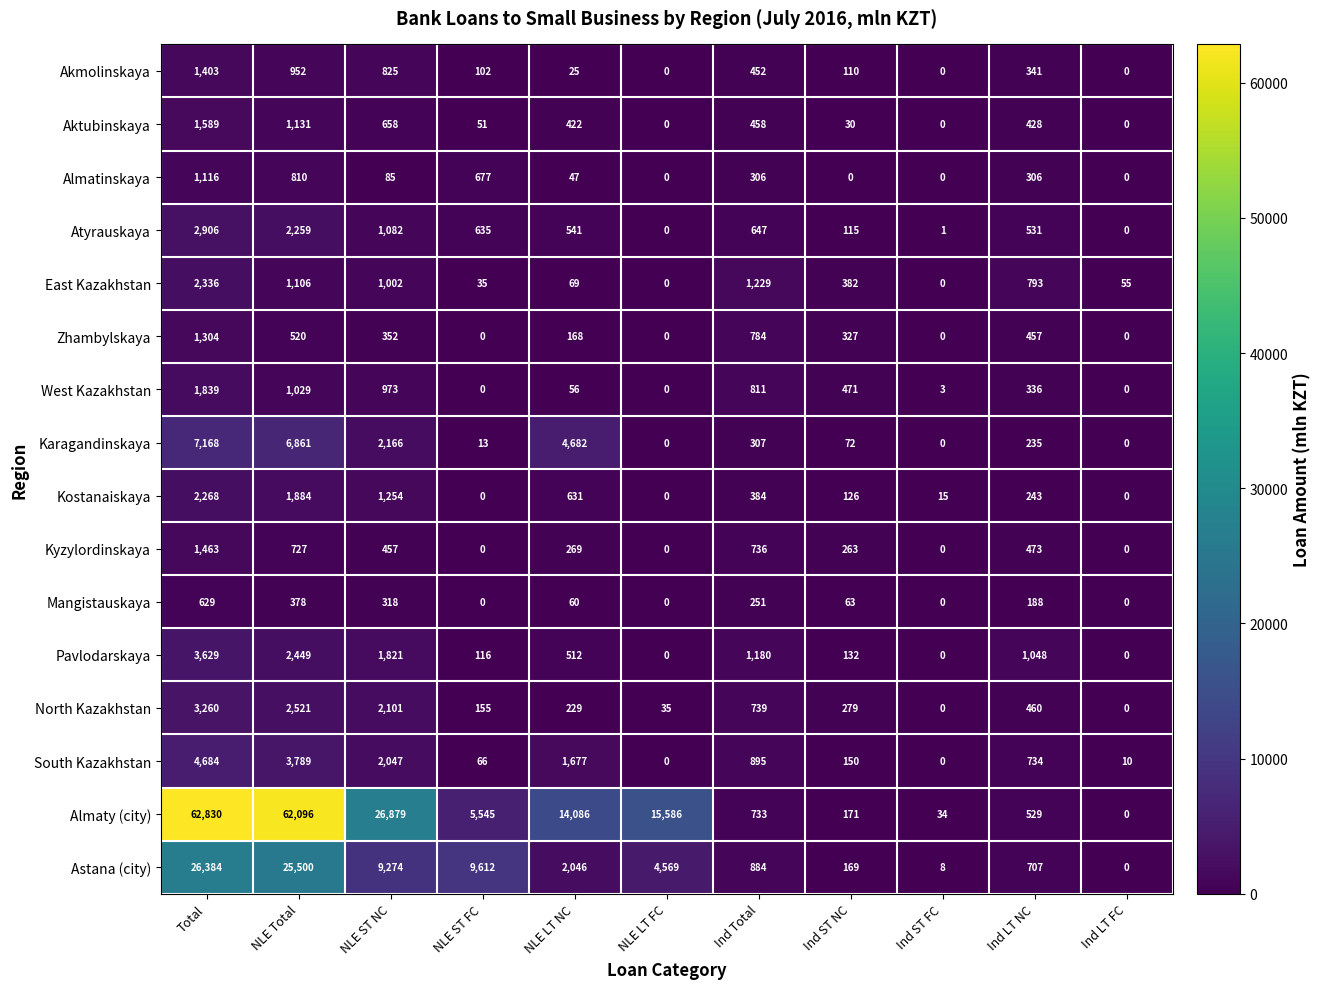

At which category is the sum across all series the highest?

Total